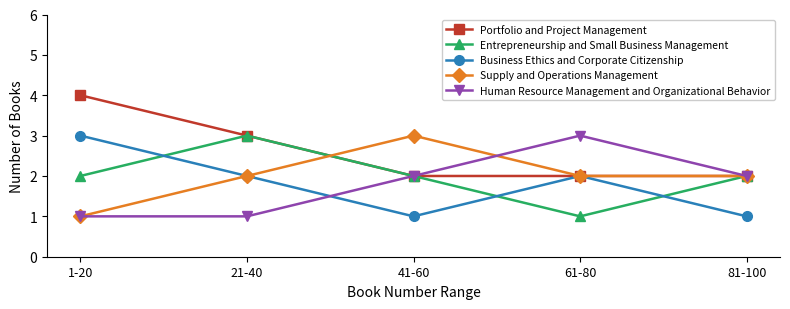

Which series has the largest total across all categories?

Portfolio and Project Management